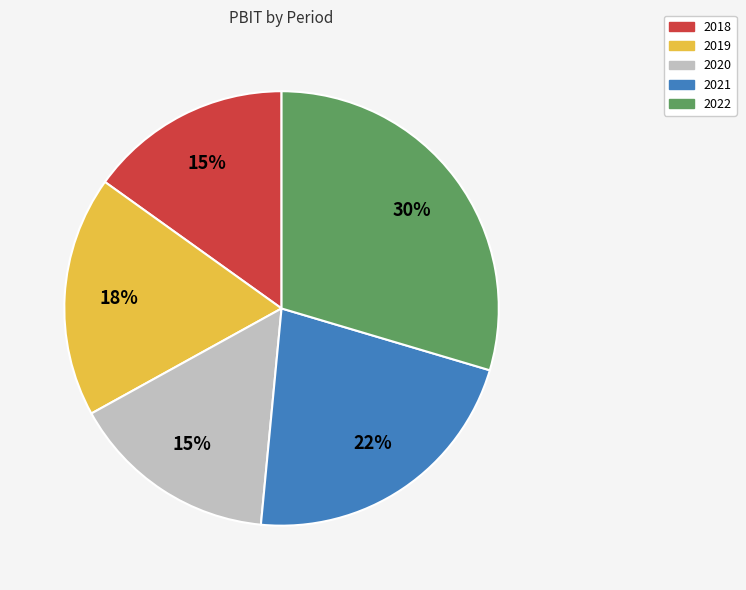

Approximately how many times larger is the value at 2021 compared to 2019?

1.2